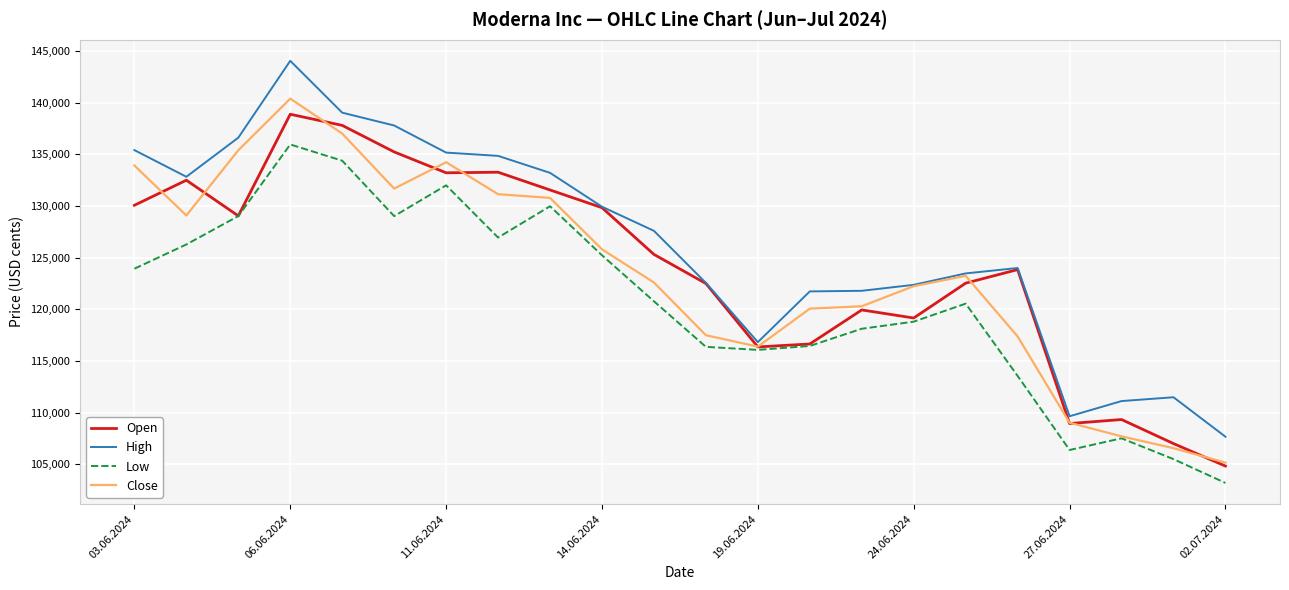

Which series has the largest range (max minus min)?

High